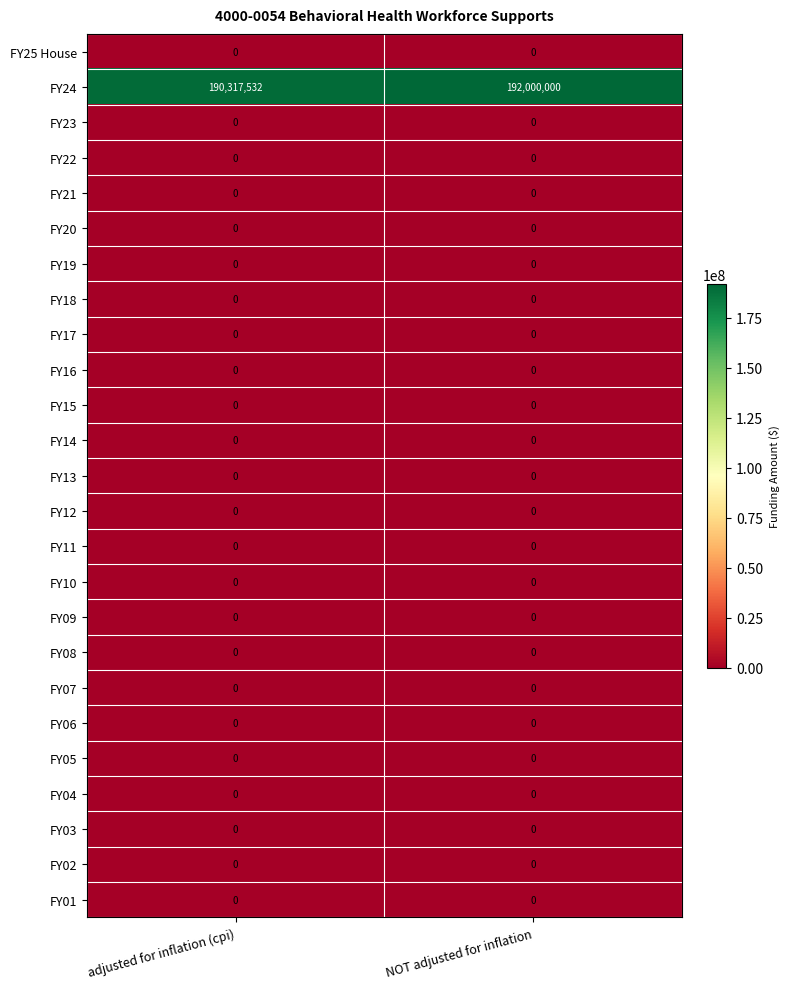

What is the greatest value displayed?

192000000